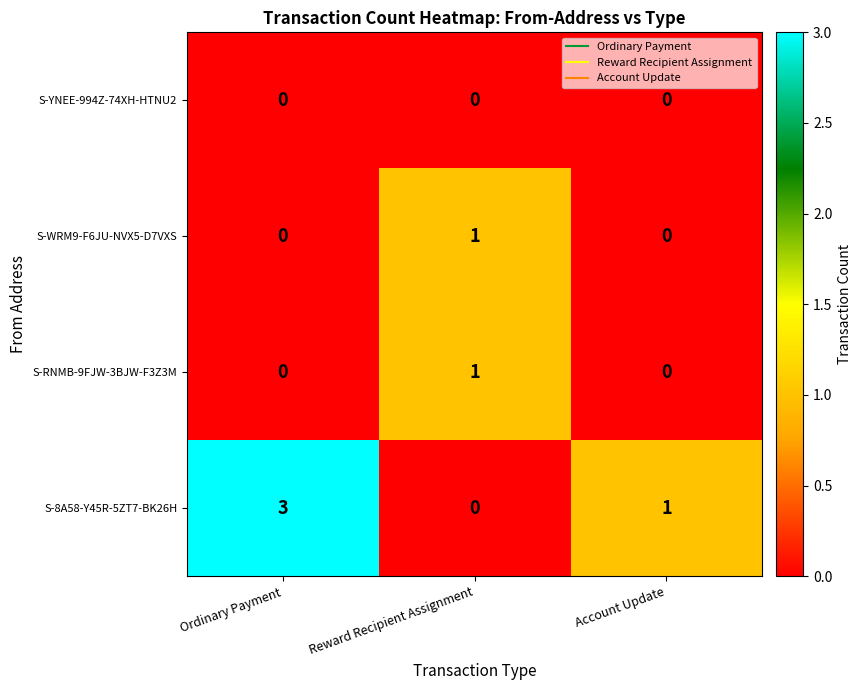

At how many categories does at least one series exceed 0?

3